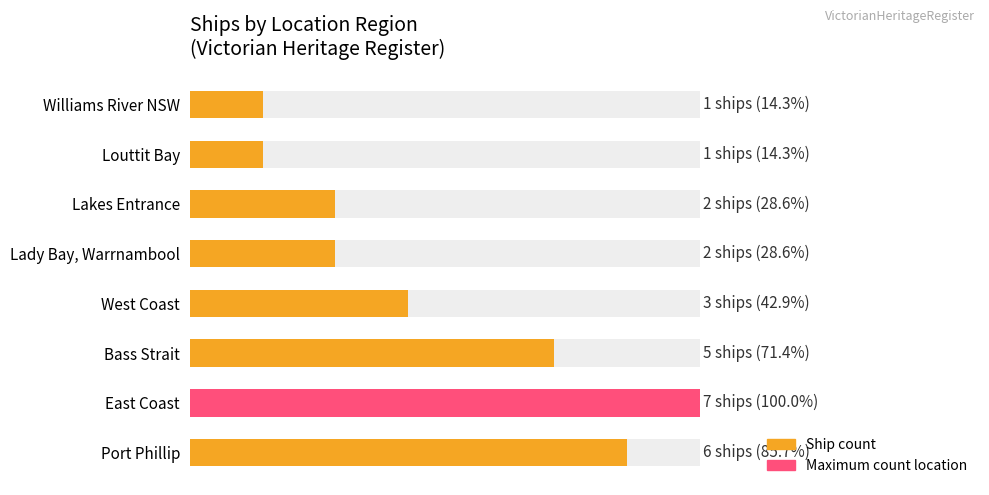

Reading left to right, transcribe all the data shown in this chart.

6	7	5	3	2	2	1	1